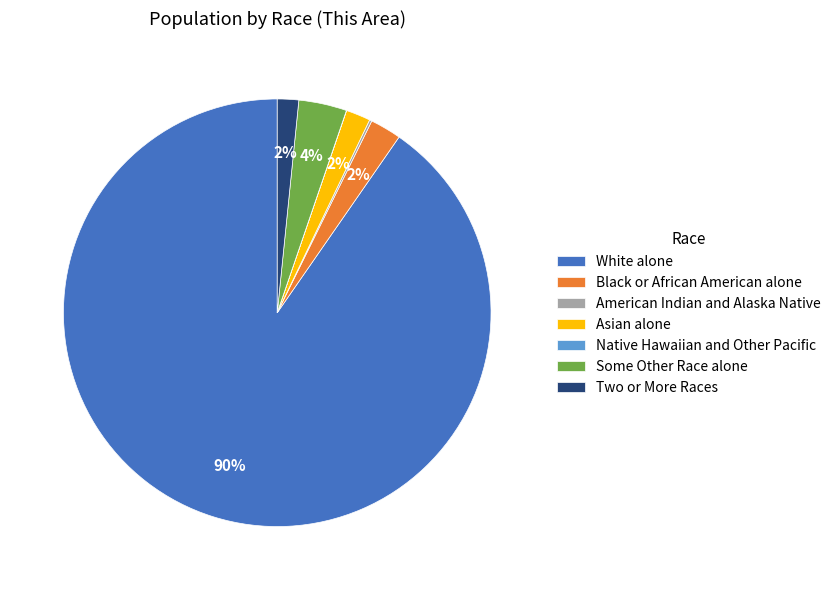

To the nearest percent, what is the difference between the largest and smallest slice percentages?

90%